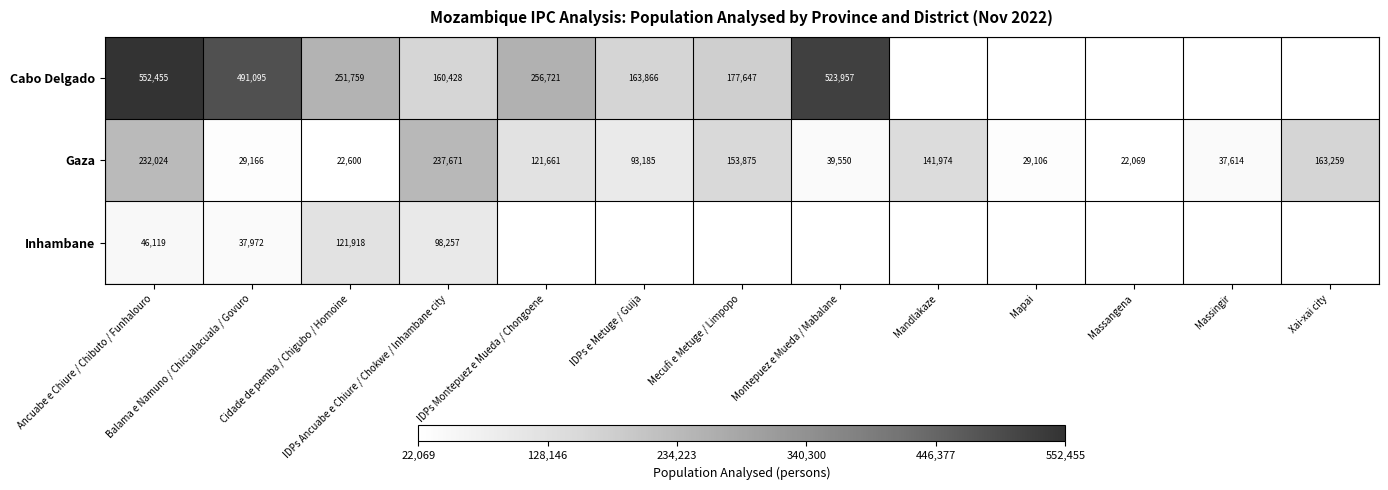

What is the difference between the second highest and second lowest values in the Gaza series?

209424